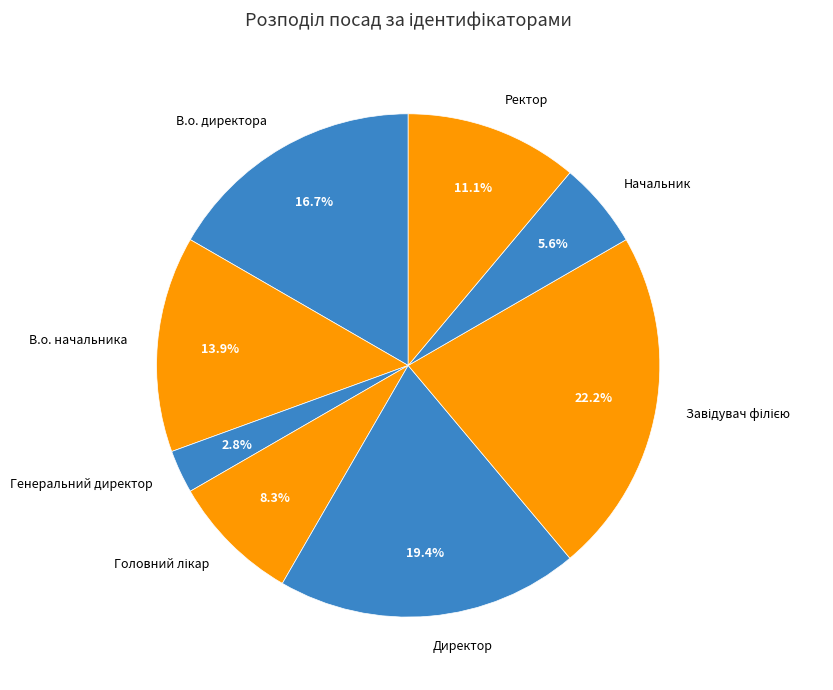

Which slice is the smallest?

Генеральний директор